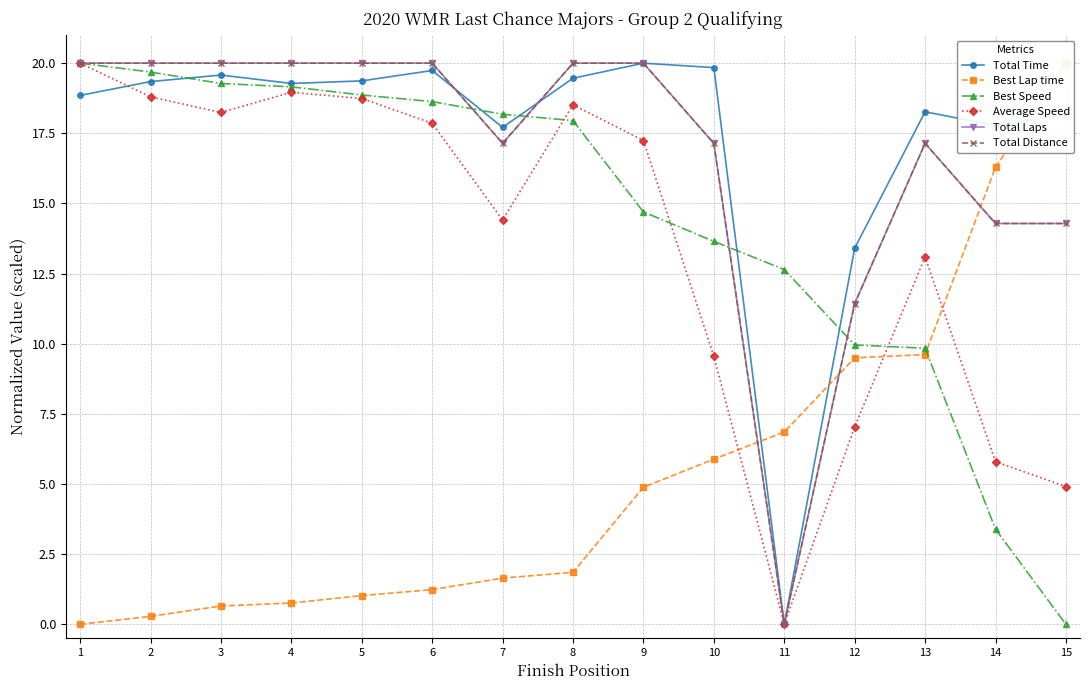

Does the chart display data point markers on the line(s)?

Yes